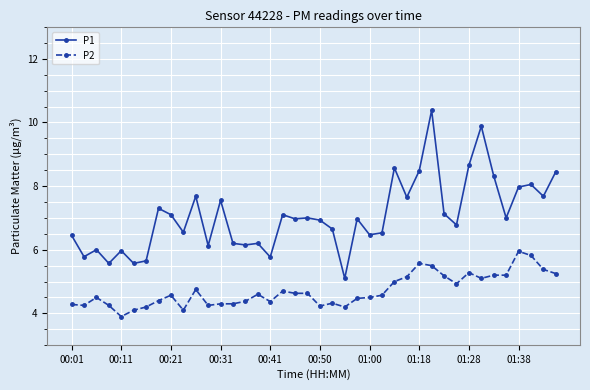

Which series has the largest range (max minus min)?

P1